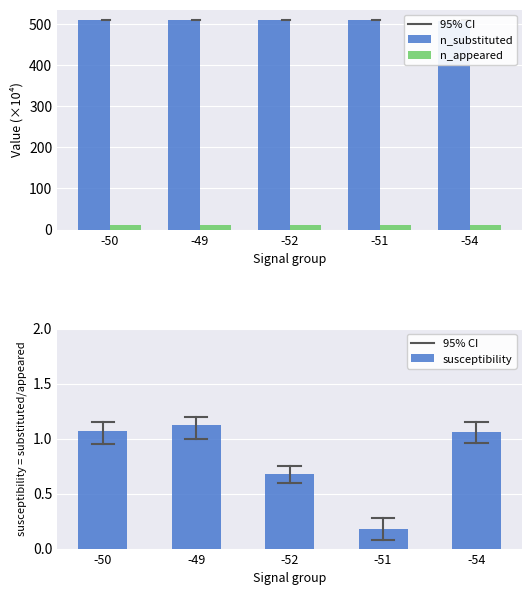

Reading left to right, extract all data points from this chart.

n_substituted: 509.4	509.5	509.5	509.4	508.5
n_appeared: 10.0	10.0	10.0	10.0	10.0
susceptibility: 1.1	1.1	0.7	0.2	1.1